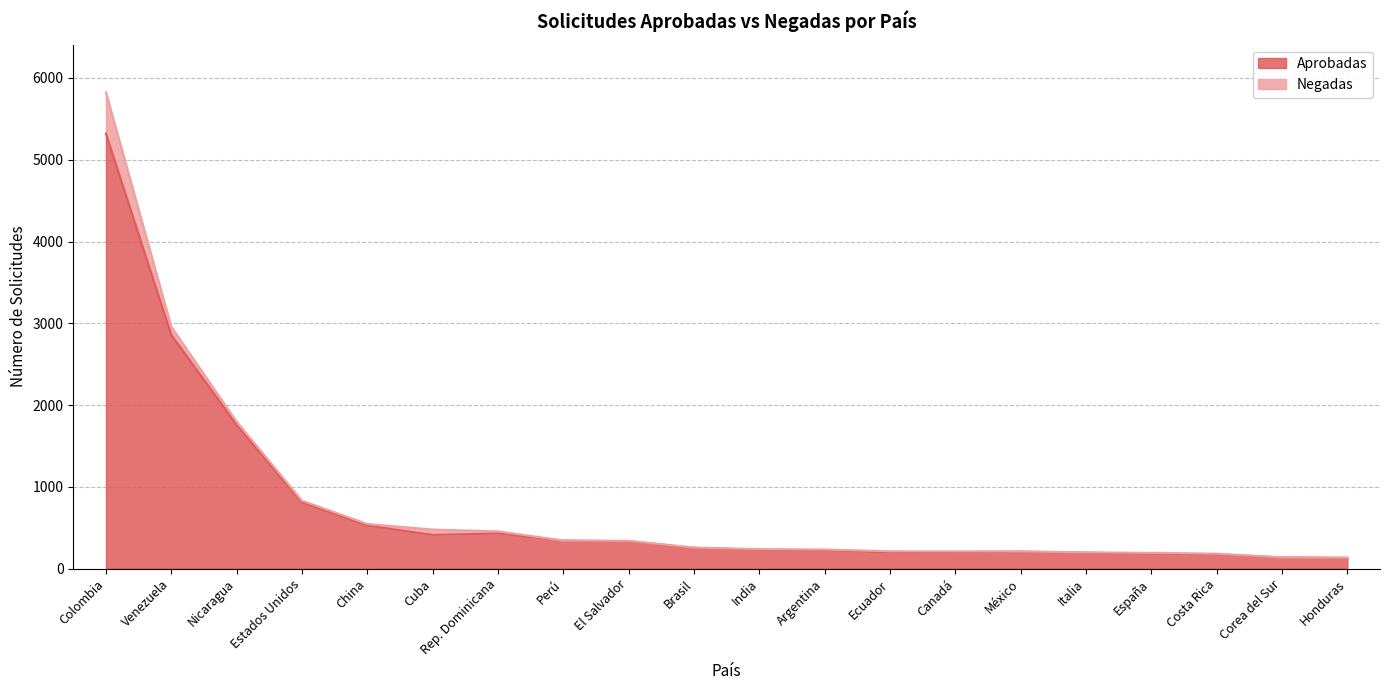

Rank the categories by value from highest to lowest.

Colombia, Venezuela, Nicaragua, Estados Unidos, China, Rep. Dominicana, Cuba, Perú, El Salvador, Brasil, India, Argentina, México, Canadá, Ecuador, Italia, España, Costa Rica, Corea del Sur, Honduras